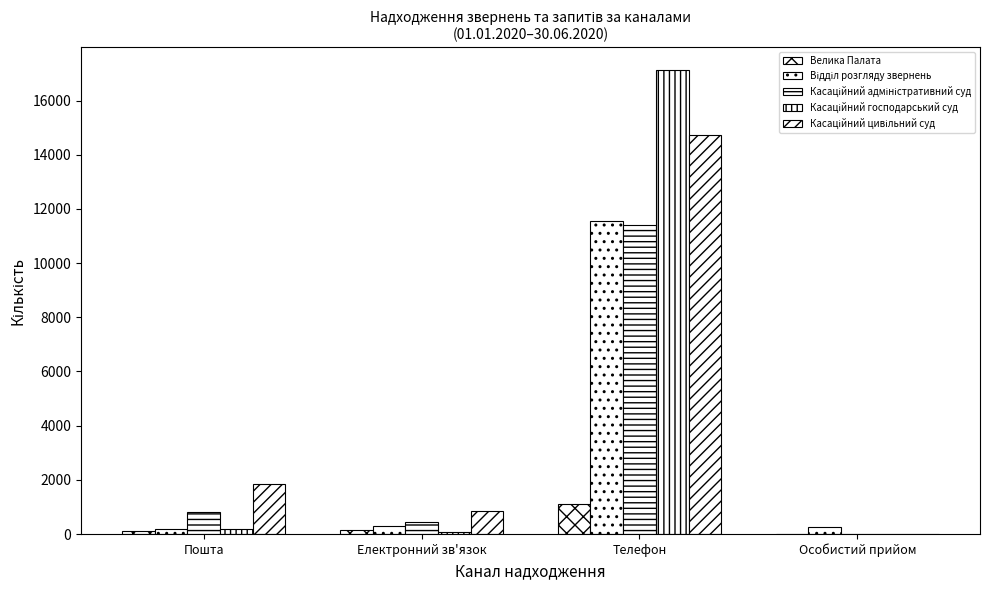

At which category is the sum across all series the highest?

Телефон